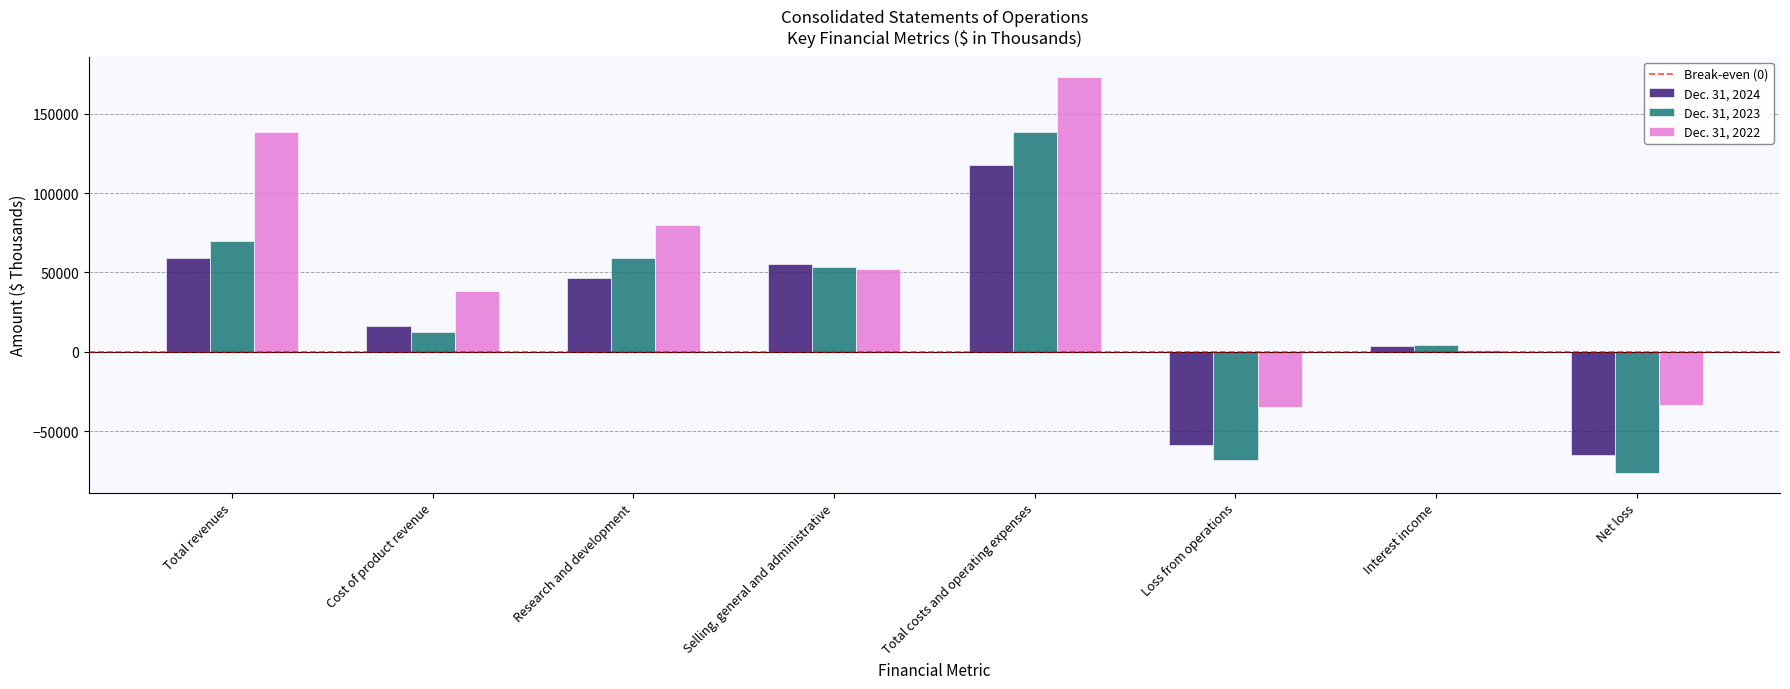

List the labels in order of Dec. 31, 2024 value, largest first.

Total costs and operating expenses, Total revenues, Selling, general and administrative, Research and development, Cost of product revenue, Interest income, Loss from operations, Net loss